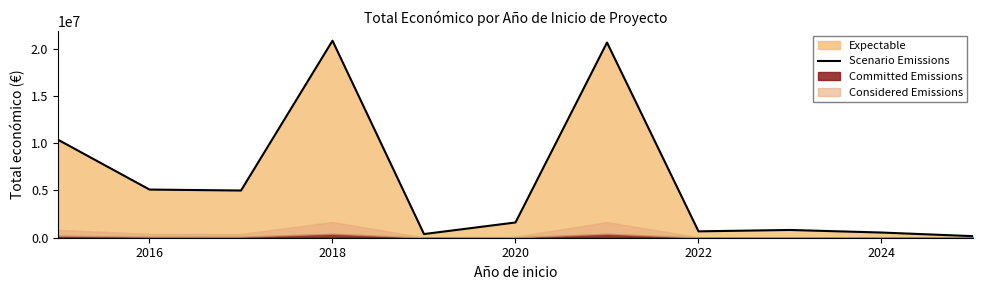

True or false: there are more than 1 points higher than both neighbors.

True